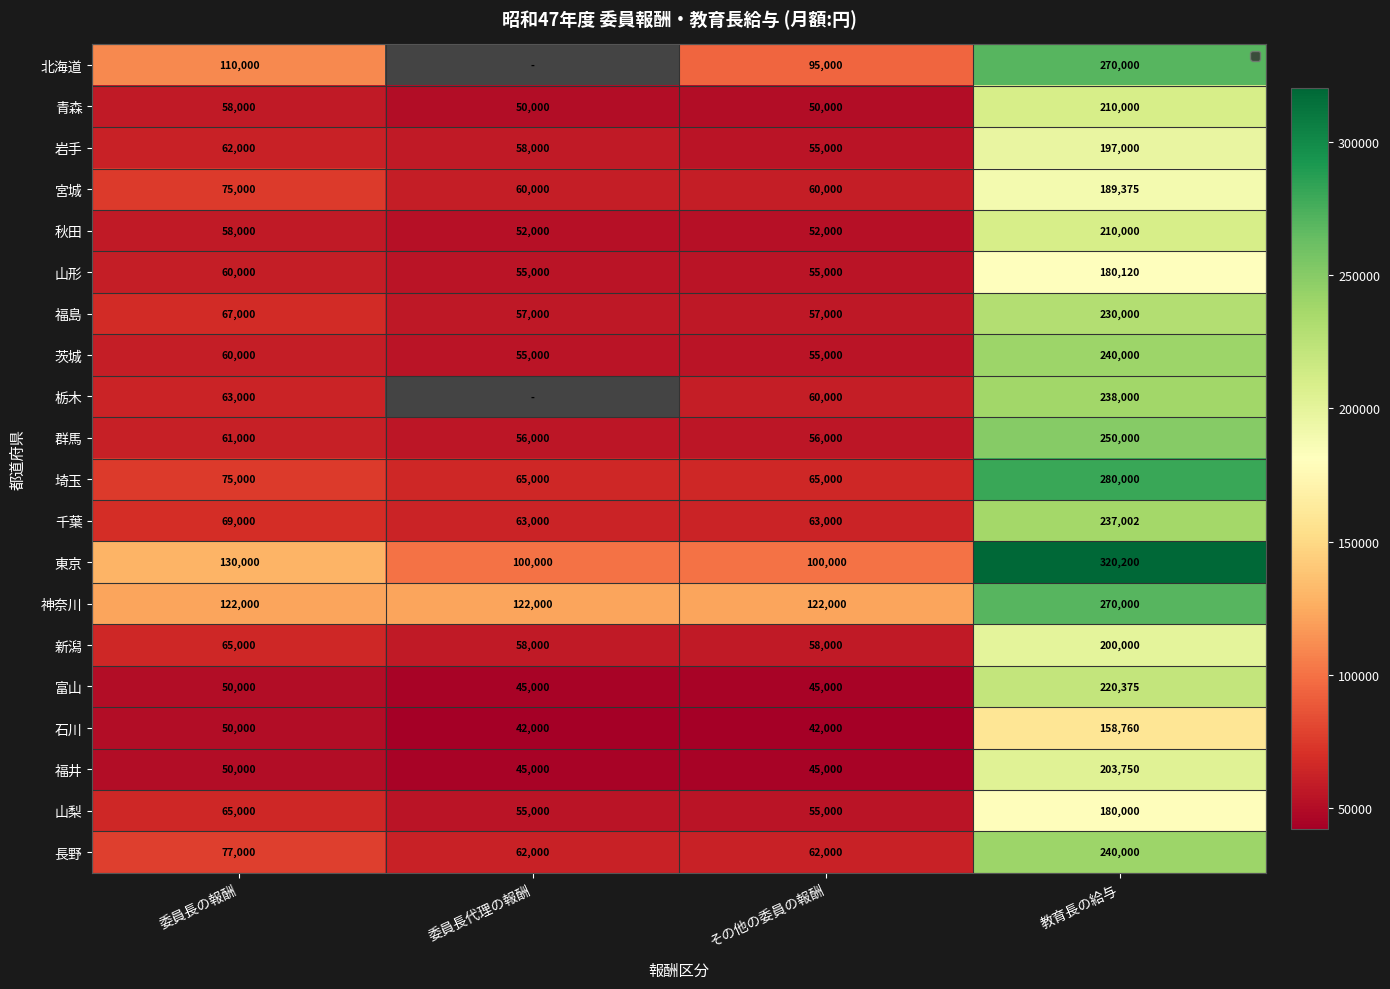

What is the difference between the 福井 values at 教育長の給与 and その他の委員の報酬?

158750.0